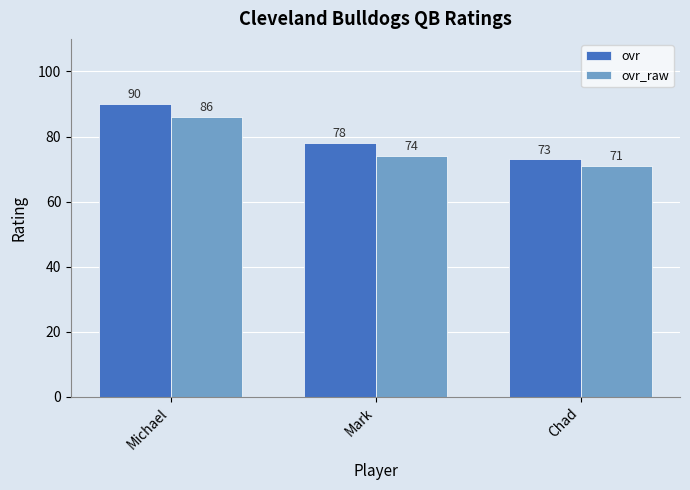

Rank the series at Mark from lowest to highest value.

ovr_raw, ovr